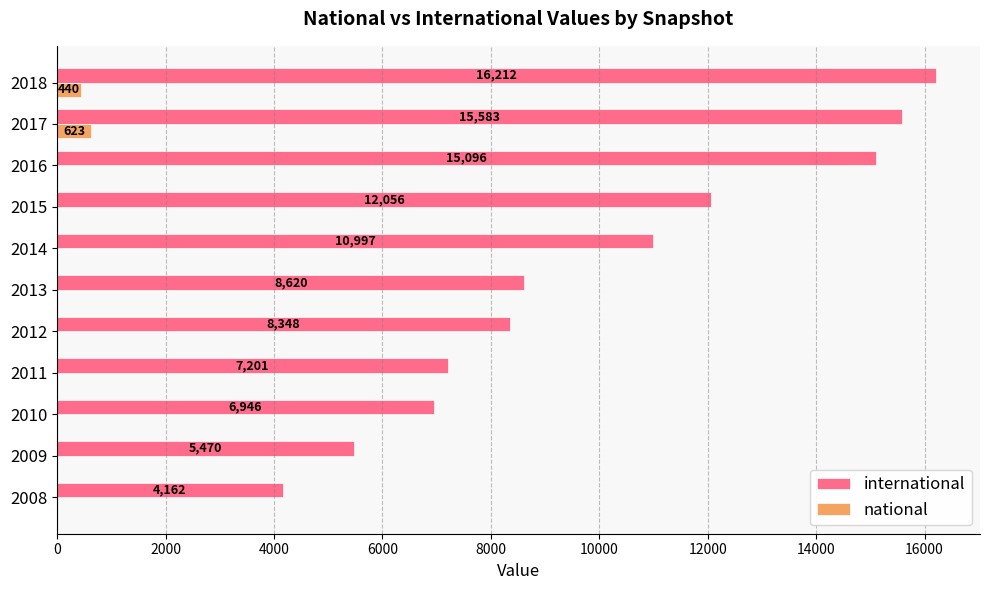

How many distinct data groups are displayed?

2